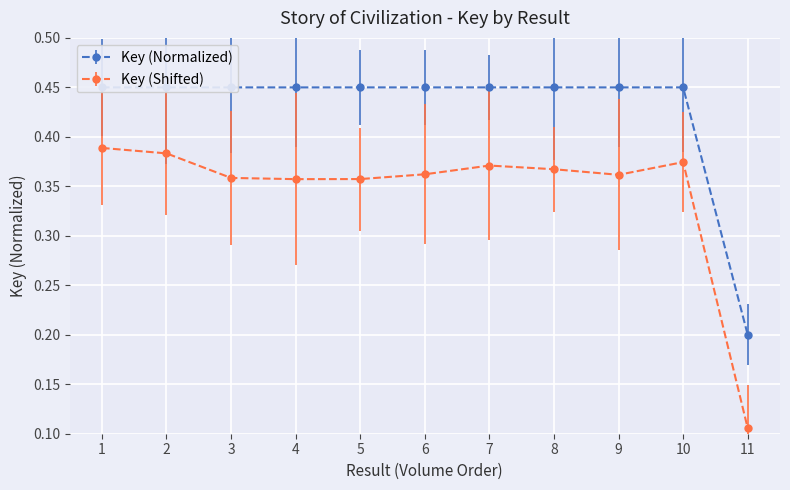

True or false: Key (Shifted) has more than 0 interior local peaks.

True